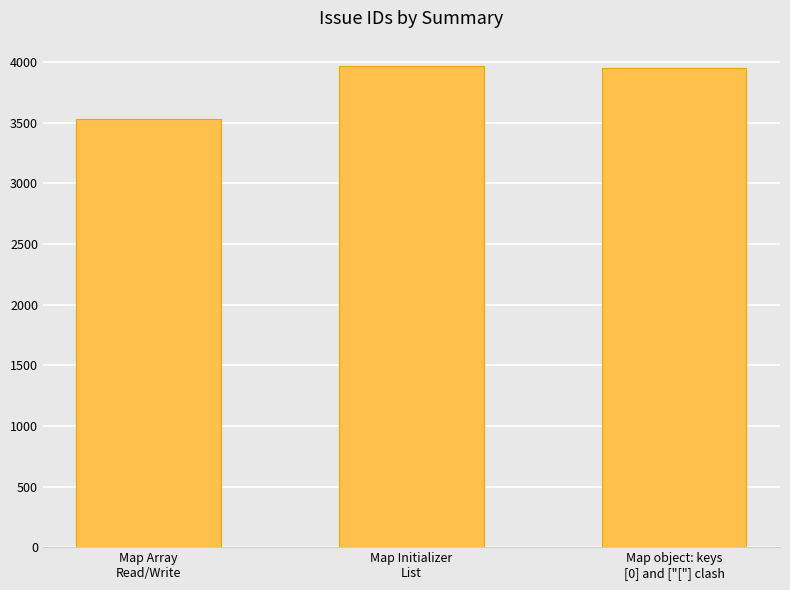

Reading left to right, transcribe all the data shown in this chart.

3533	3969	3948